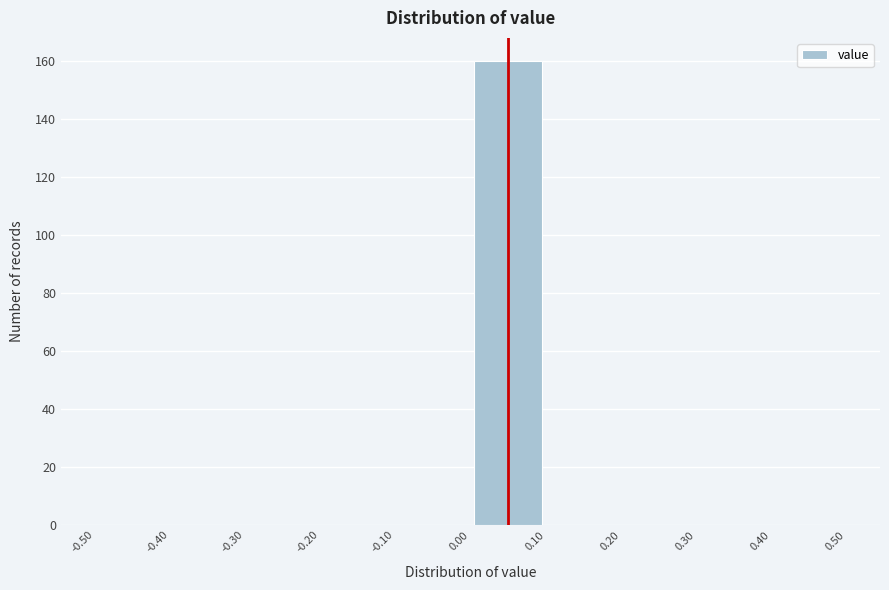

Reading left to right, list every bar in this chart as the range it spans on the x-axis followed by its height. The values are not printed on the chart, so give them approximately, as read against the axis.

-0.50 to -0.40: 0
-0.40 to -0.30: 0
-0.30 to -0.20: 0
-0.20 to -0.10: 0
-0.10 to 0.00: 0
0.00 to 0.10: 160
0.10 to 0.20: 0
0.20 to 0.30: 0
0.30 to 0.40: 0
0.40 to 0.50: 0